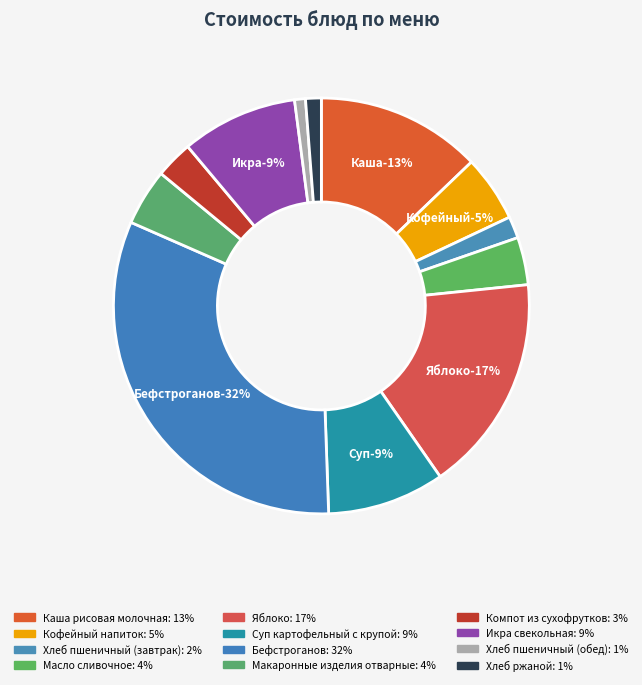

Is there a majority slice in this chart?

No